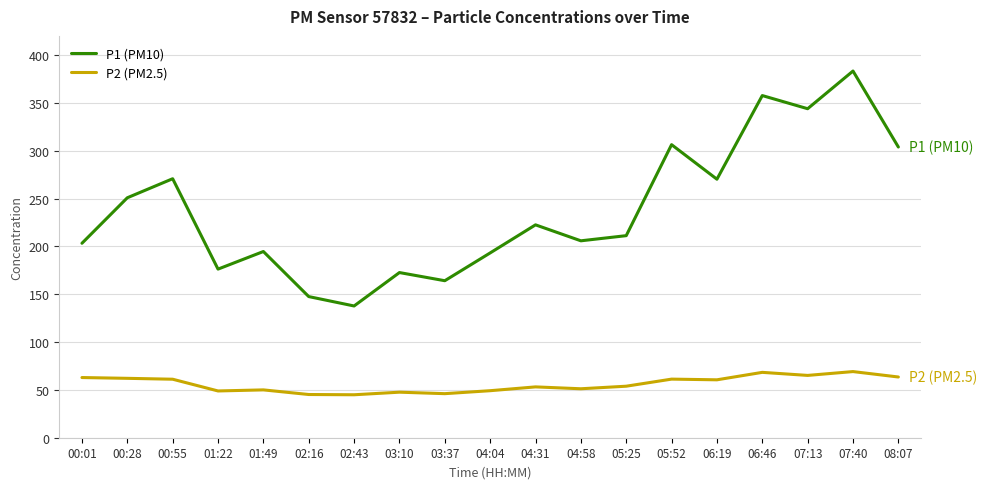

What is the total value across all series at 01:49?

244.6